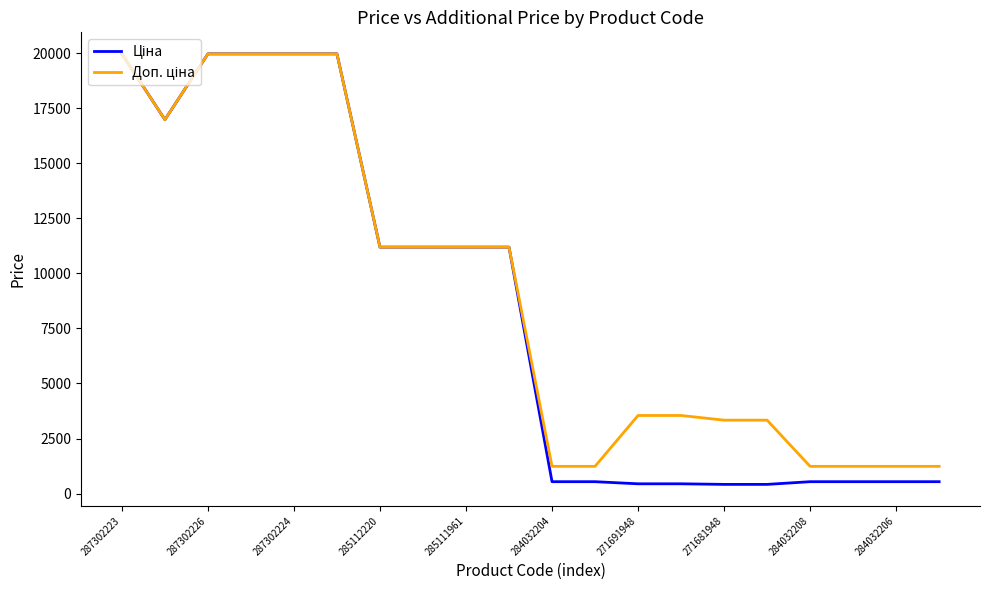

At how many categories does at least one series exceed 5961?

10